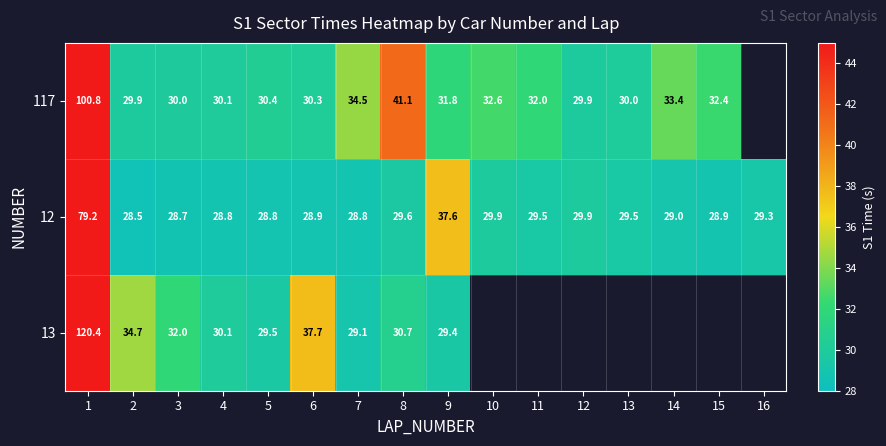

What is the sum of the 12 values at 1 and 12?

109.1